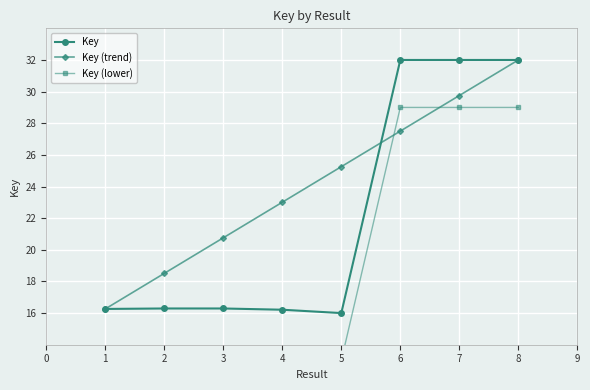

What is the smallest value displayed?

13.0